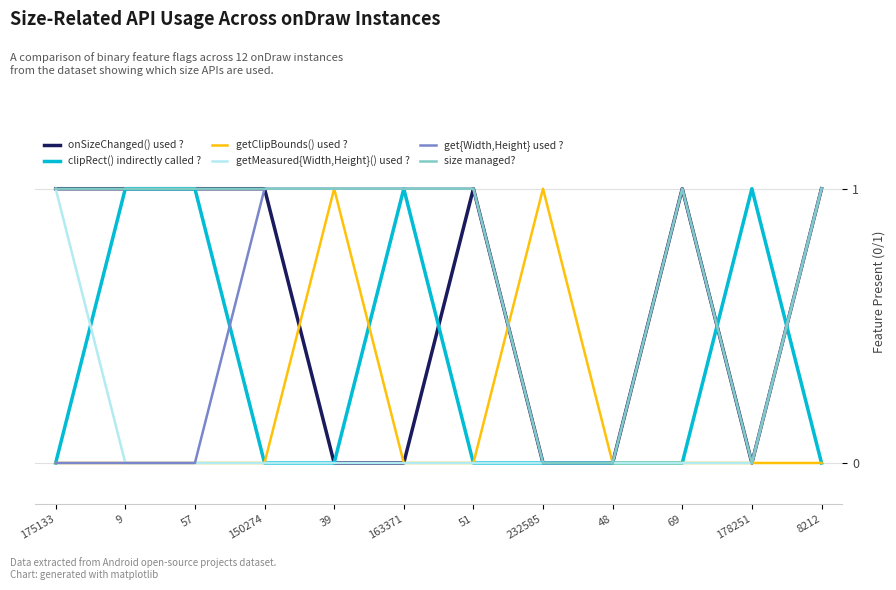

What is the value of the clipRect() indirectly called ? point at the 3rd from the left?

1